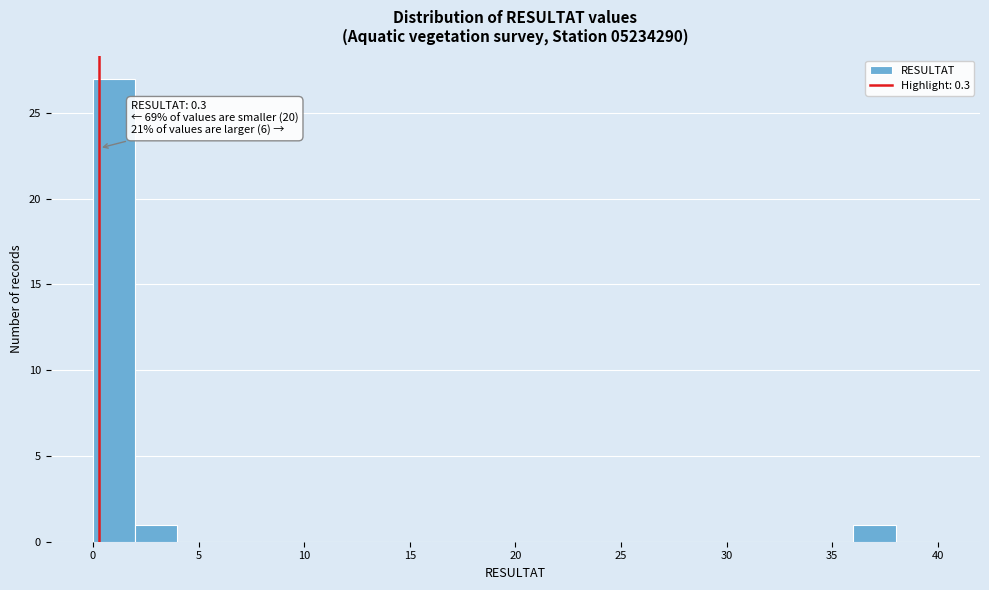

Over which range of the x-axis is the bar tallest?

0 to 2